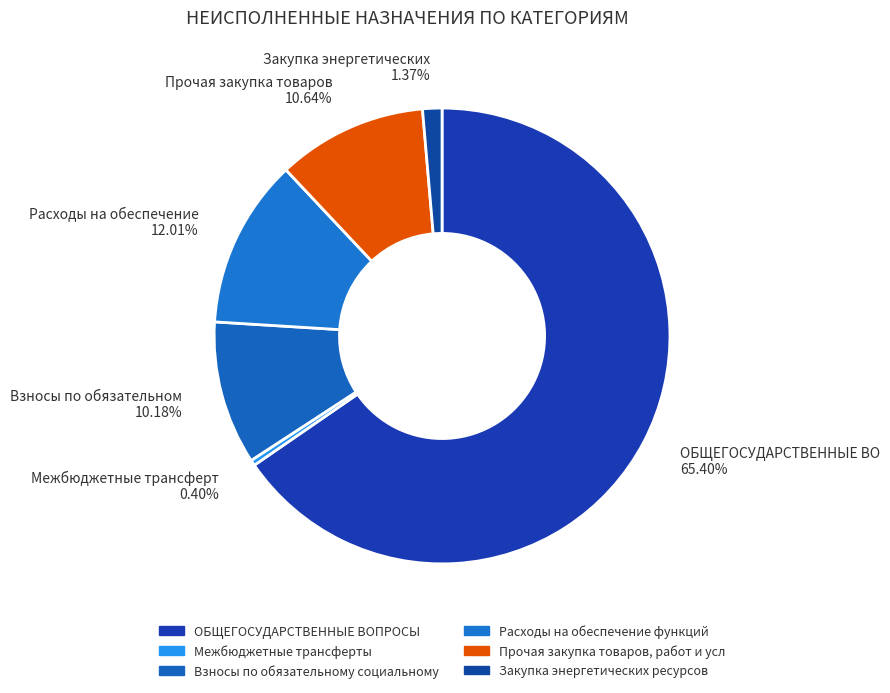

Is there any slice that represents more than half of the pie?

Yes